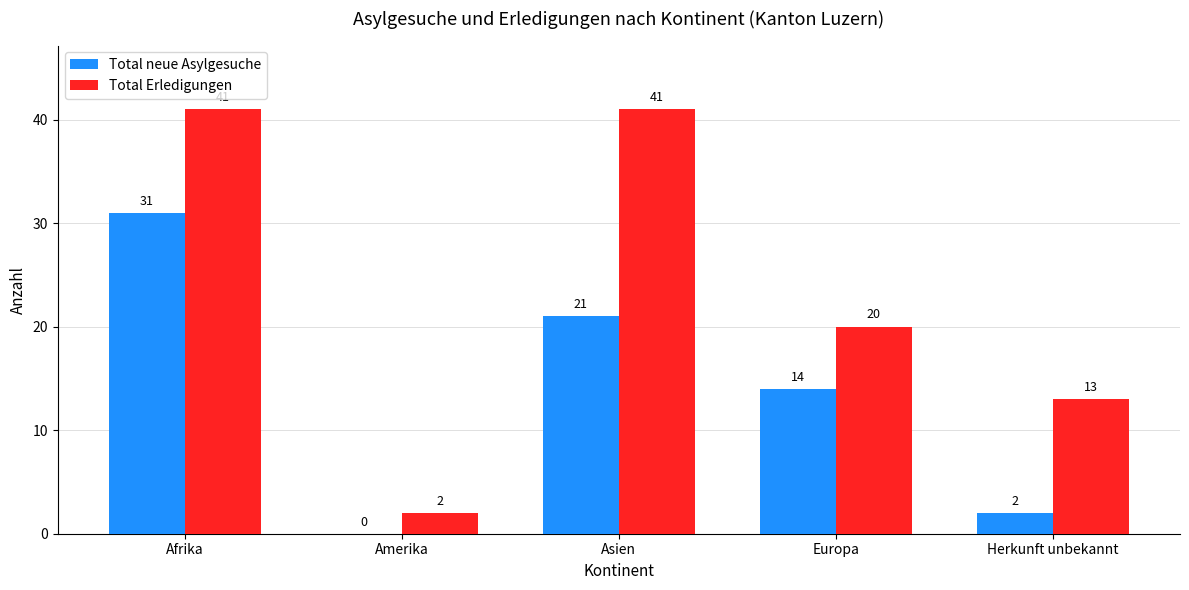

What is the greatest value displayed?

41